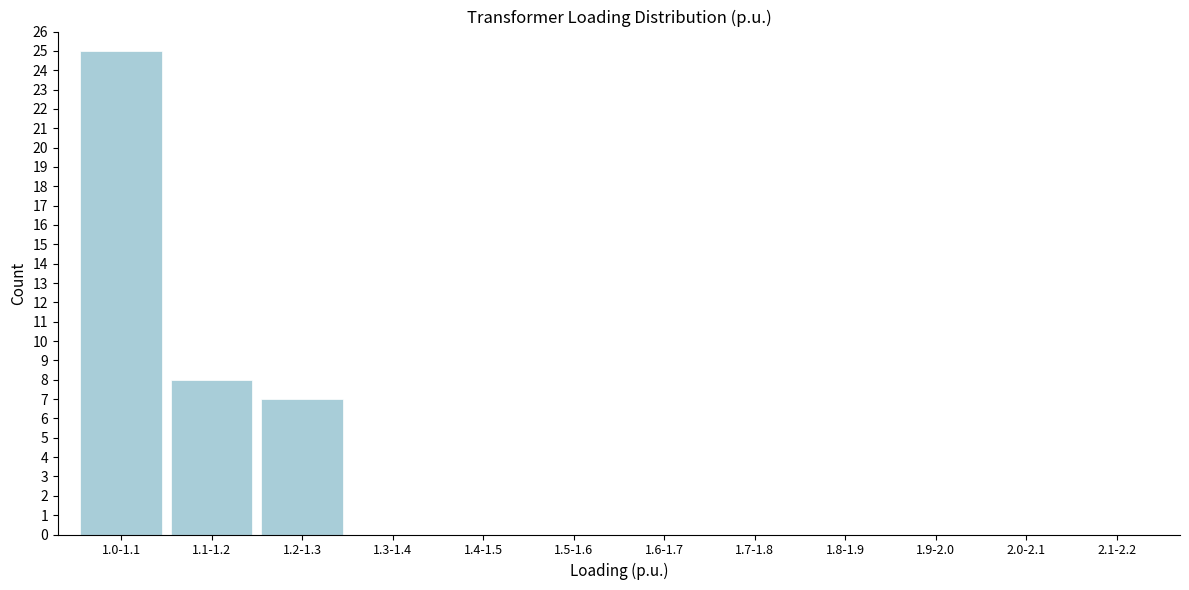

Reading right to left, extract all data points from this chart.

2.1-2.2=0	2.0-2.1=0	1.9-2.0=0	1.8-1.9=0	1.7-1.8=0	1.6-1.7=0	1.5-1.6=0	1.4-1.5=0	1.3-1.4=0	1.2-1.3=7	1.1-1.2=8	1.0-1.1=25